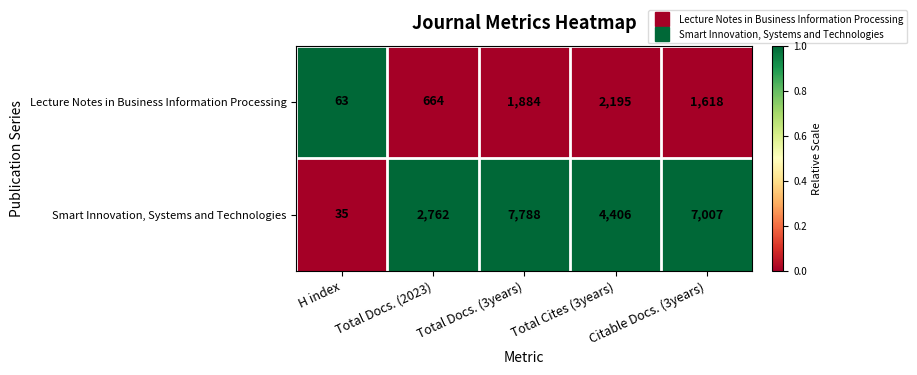

What is the difference between the Smart Innovation, Systems and Technologies values at Total Cites (3years) and Citable Docs. (3years)?

2601